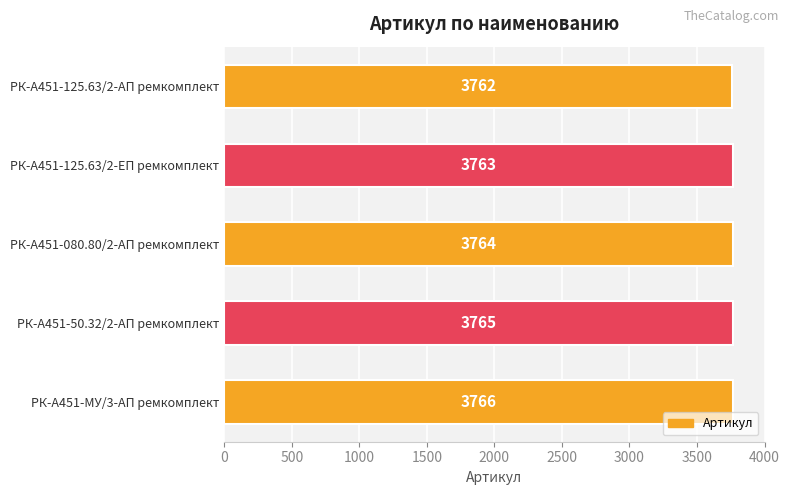

What is the maximum value shown in the chart?

3766